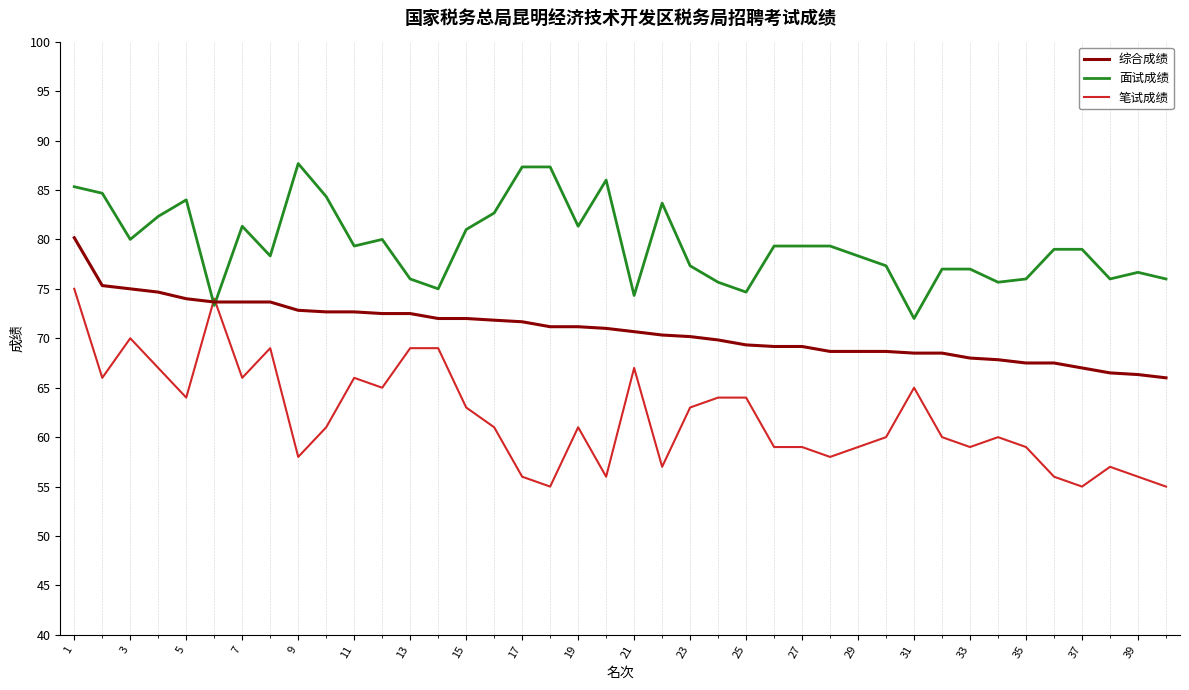

Which series has the largest total across all categories?

面试成绩